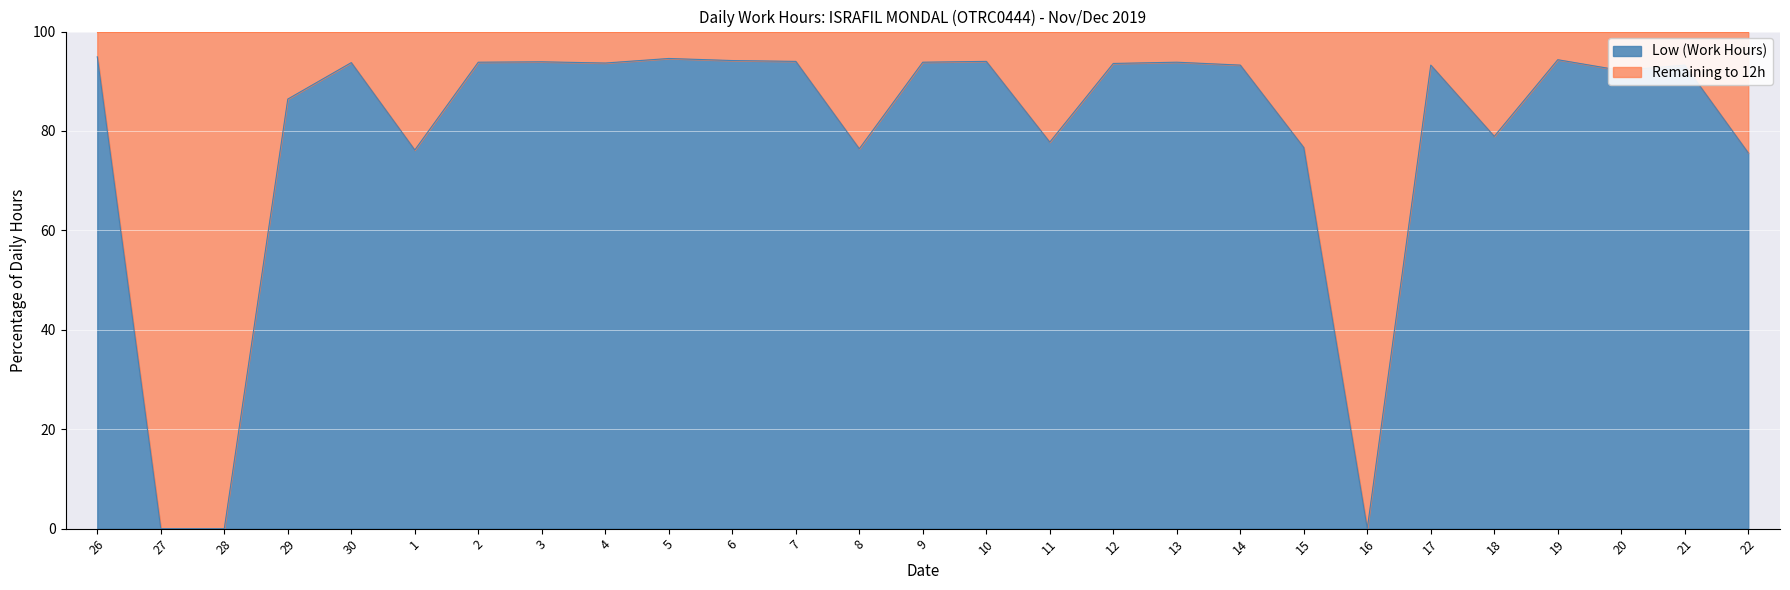

The value at 30 is 93.8. True or false?

True